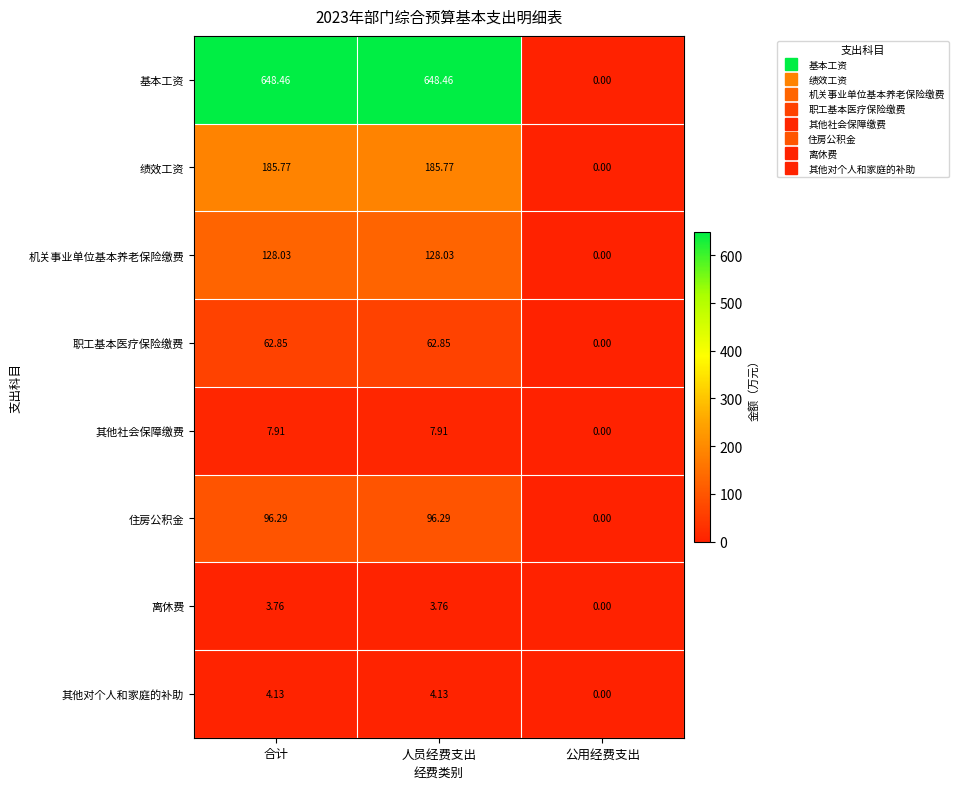

At 合计, list the series in order from largest to smallest.

基本工资, 绩效工资, 机关事业单位基本养老保险缴费, 住房公积金, 职工基本医疗保险缴费, 其他社会保障缴费, 其他对个人和家庭的补助, 离休费